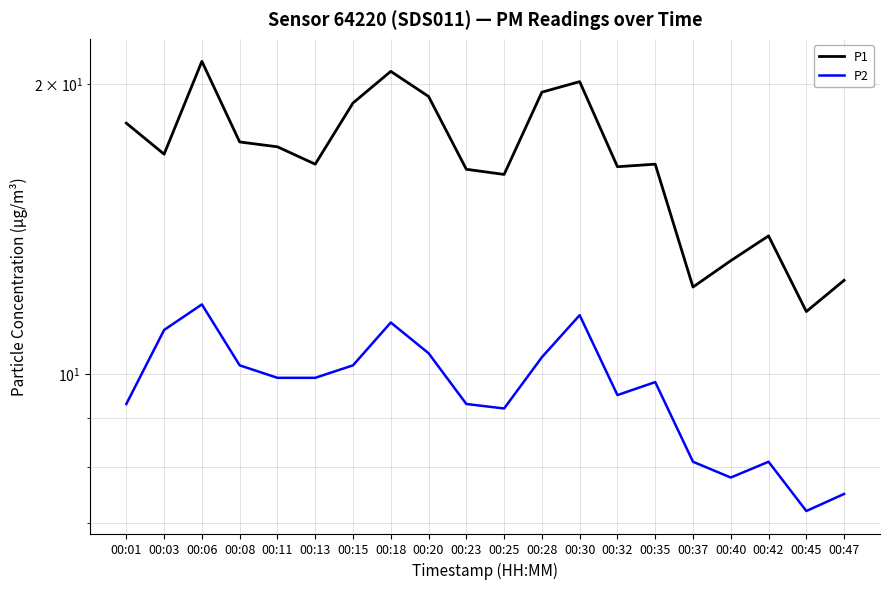

Reading left to right, list all the values displayed in this chart.

P1: 00:01=18.2	00:03=16.9	00:06=21.1	00:08=17.4	00:11=17.2	00:13=16.5	00:15=19.1	00:18=20.6	00:20=19.4	00:23=16.3	00:25=16.1	00:28=19.6	00:30=20.1	00:32=16.4	00:35=16.5	00:37=12.3	00:40=13.1	00:42=13.9	00:45=11.6	00:47=12.5
P2: 00:01=9.3	00:03=11.1	00:06=11.8	00:08=10.2	00:11=9.9	00:13=9.9	00:15=10.2	00:18=11.3	00:20=10.5	00:23=9.3	00:25=9.2	00:28=10.4	00:30=11.5	00:32=9.5	00:35=9.8	00:37=8.1	00:40=7.8	00:42=8.1	00:45=7.2	00:47=7.5